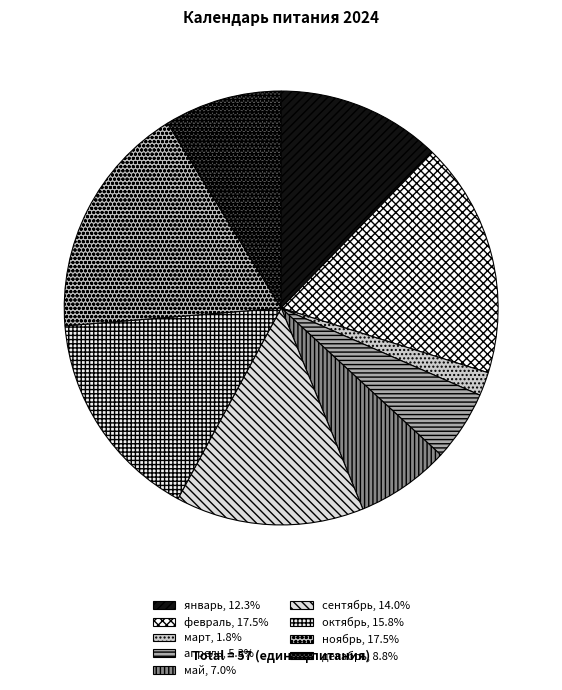

Does any single category account for the majority?

No